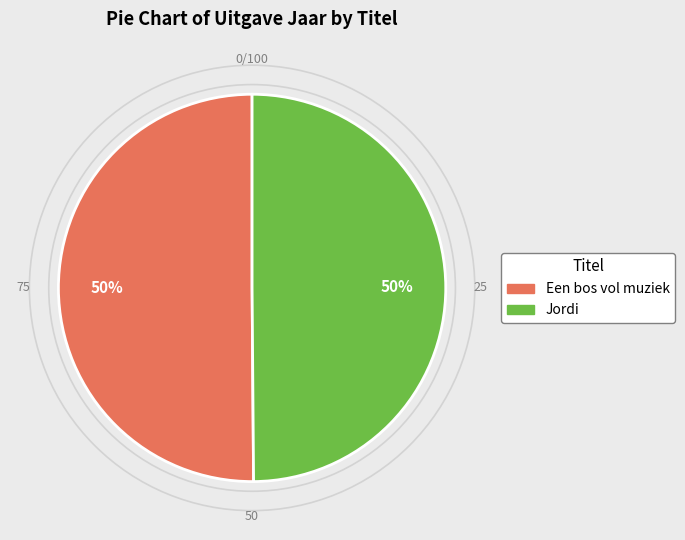

Count the number of slices in the pie.

2